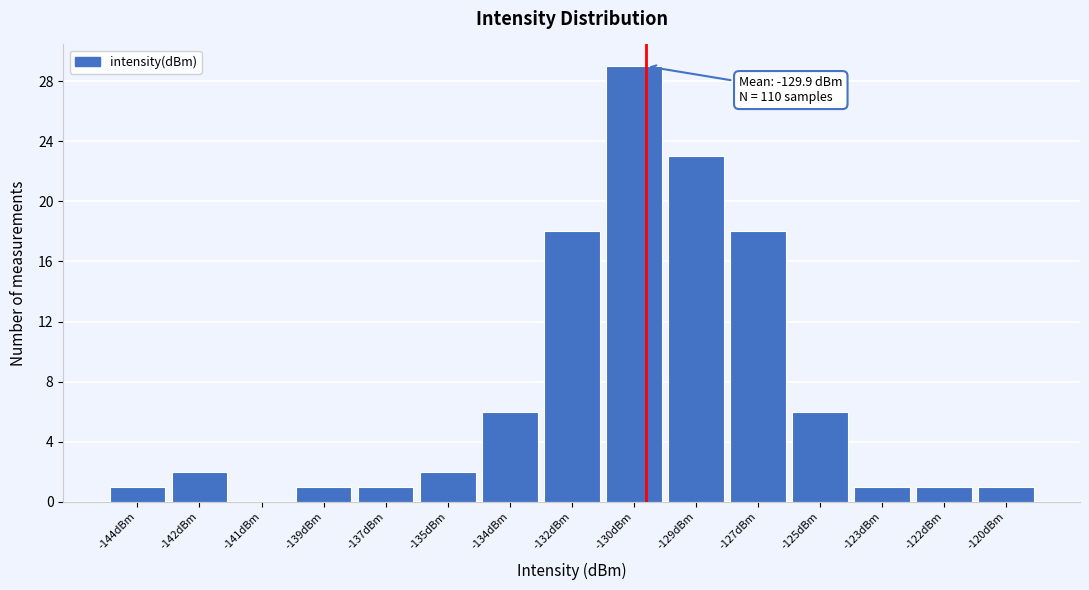

Reading left to right, transcribe all the data shown in this chart.

-144dBm=1	-142dBm=2	-141dBm=0	-139dBm=1	-137dBm=1	-135dBm=2	-134dBm=6	-132dBm=18	-130dBm=29	-129dBm=23	-127dBm=18	-125dBm=6	-123dBm=1	-122dBm=1	-120dBm=1